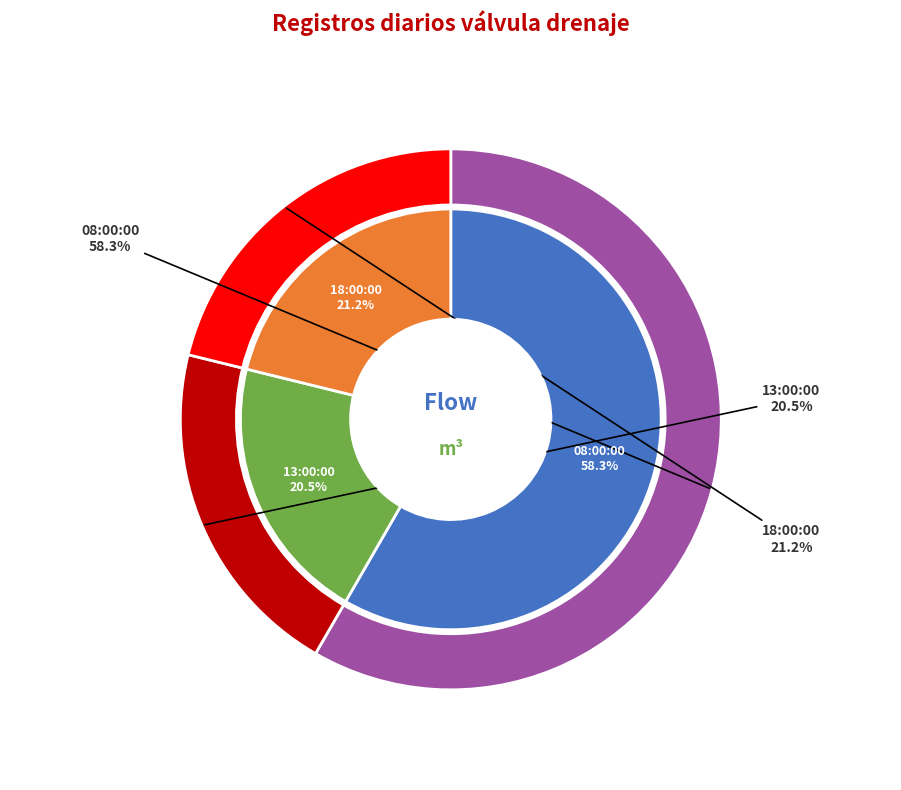

The 18:00:00 slice represents 21% of the pie. True or false?

True